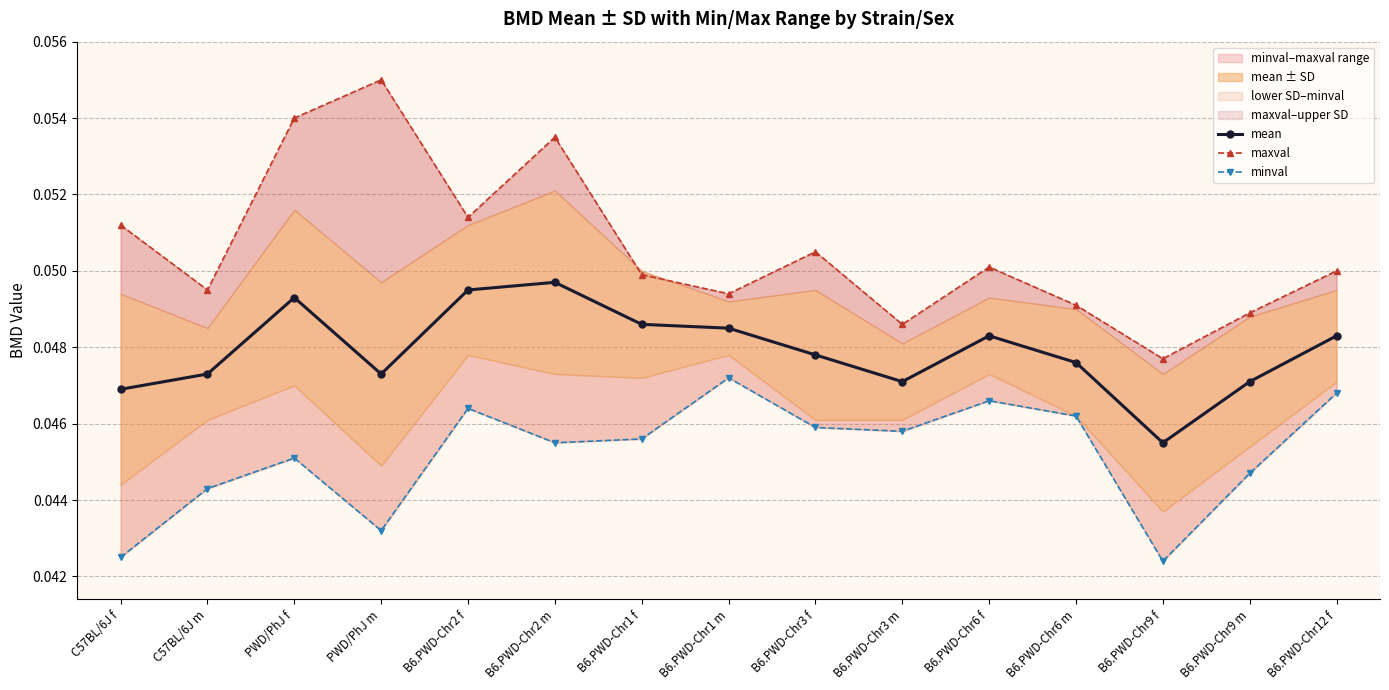

True or false: minval and mean intersect in this chart.

False